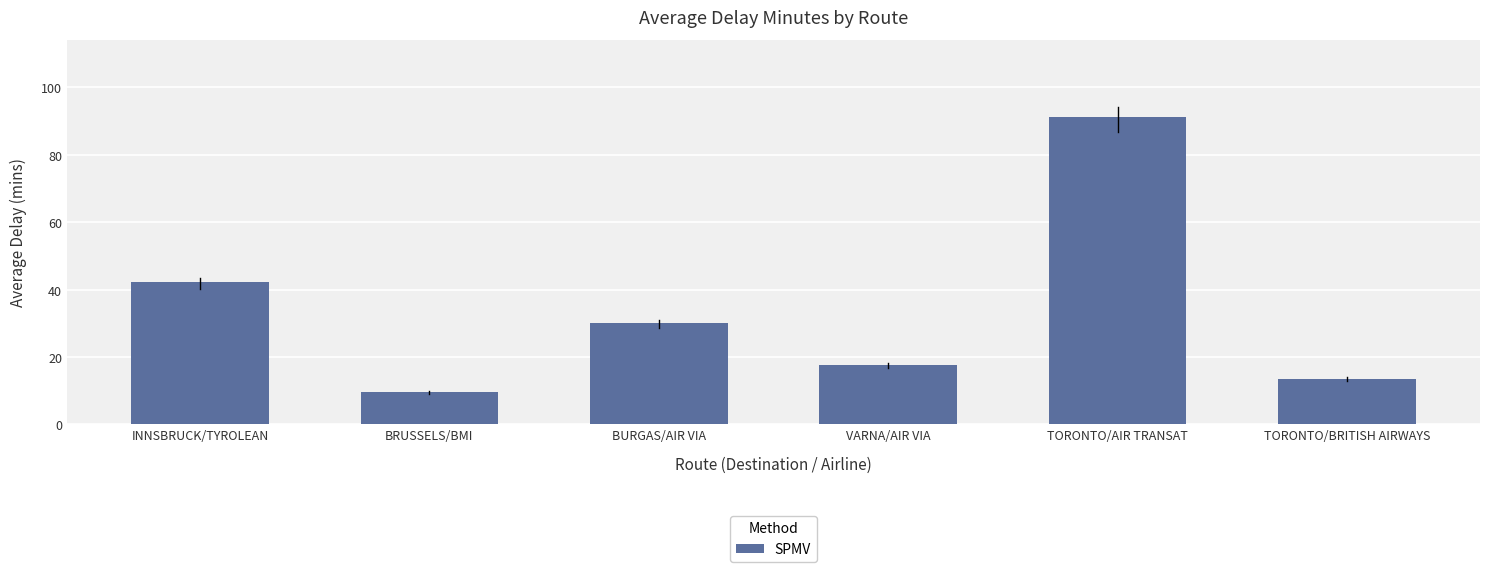

What is the difference between the maximum and minimum values?

81.8